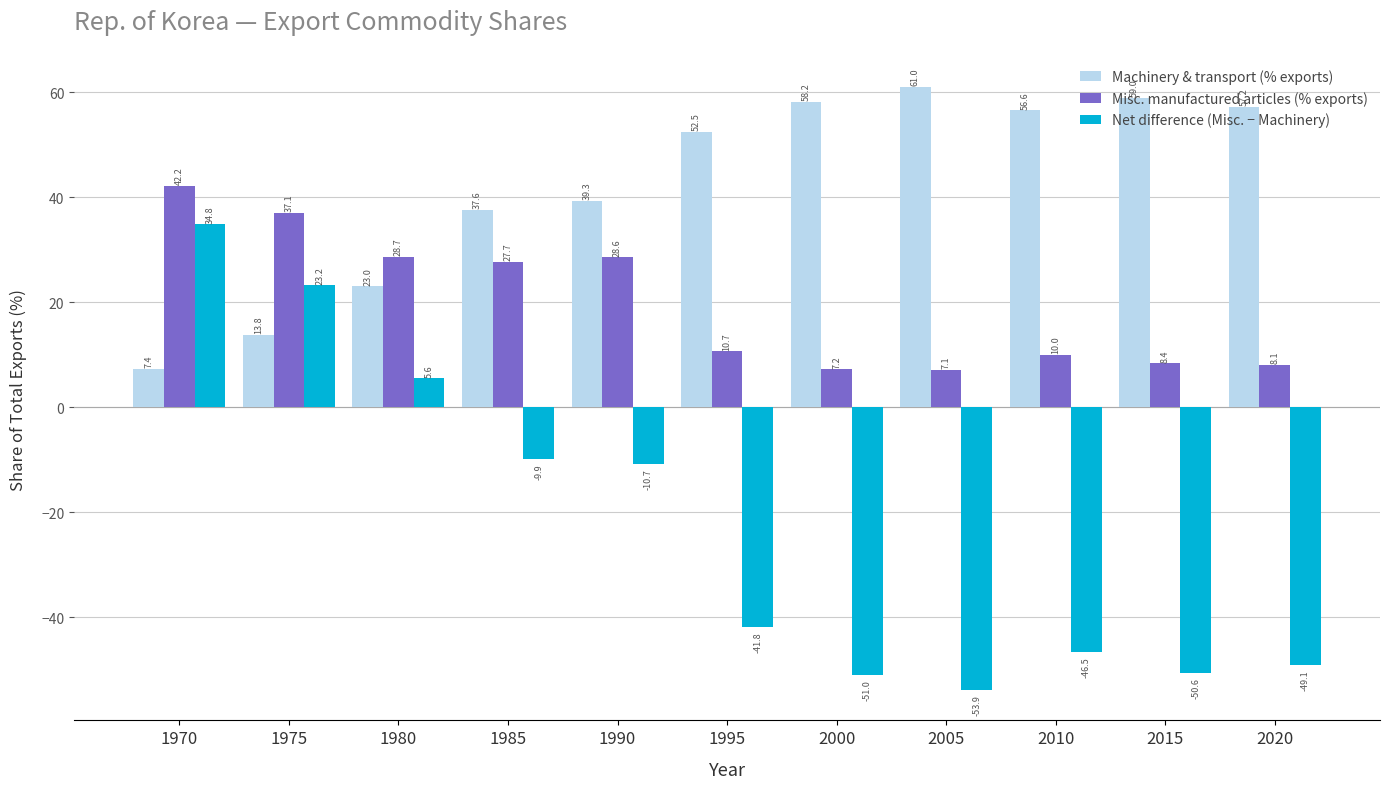

Reading right to left, extract all data points from this chart.

Machinery & transport (% exports): 2020=57.2	2015=59.0	2010=56.6	2005=61.0	2000=58.2	1995=52.5	1990=39.3	1985=37.6	1980=23.0	1975=13.8	1970=7.4
Misc. manufactured articles (% exports): 2020=8.1	2015=8.4	2010=10.0	2005=7.1	2000=7.2	1995=10.7	1990=28.6	1985=27.7	1980=28.7	1975=37.1	1970=42.2
Net difference (Misc. − Machinery): 2020=-49.1	2015=-50.6	2010=-46.5	2005=-53.9	2000=-51.0	1995=-41.8	1990=-10.7	1985=-9.9	1980=5.6	1975=23.2	1970=34.8